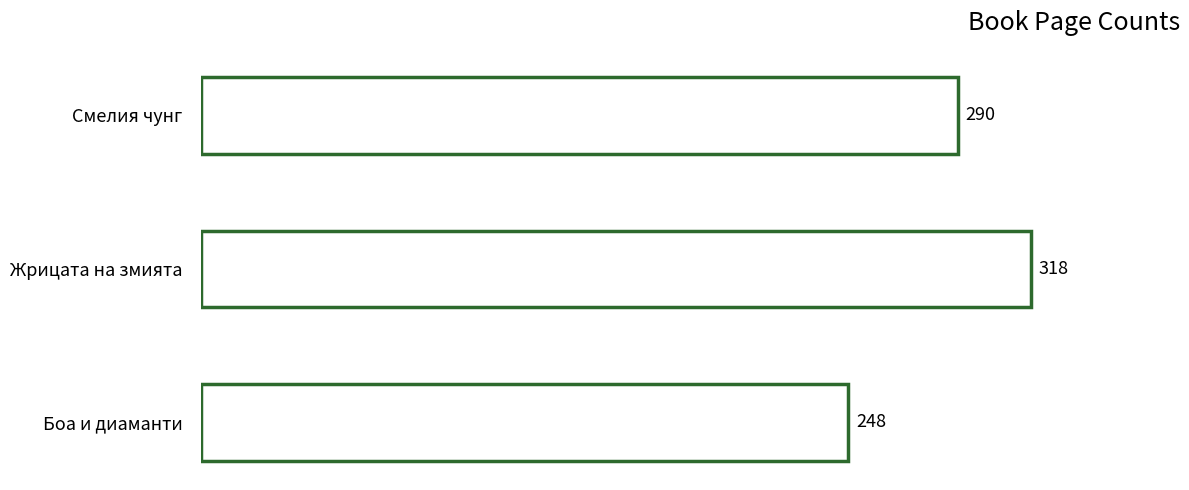

What value does the data have at Жрицата на змията, to the nearest 10?

320